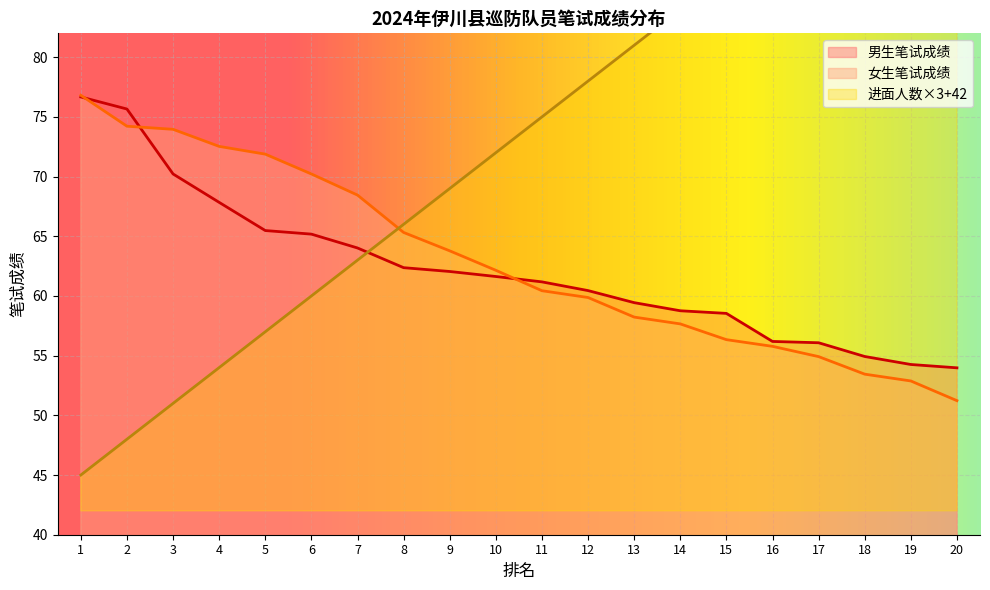

Which series has the largest total across all categories?

进面人数累计